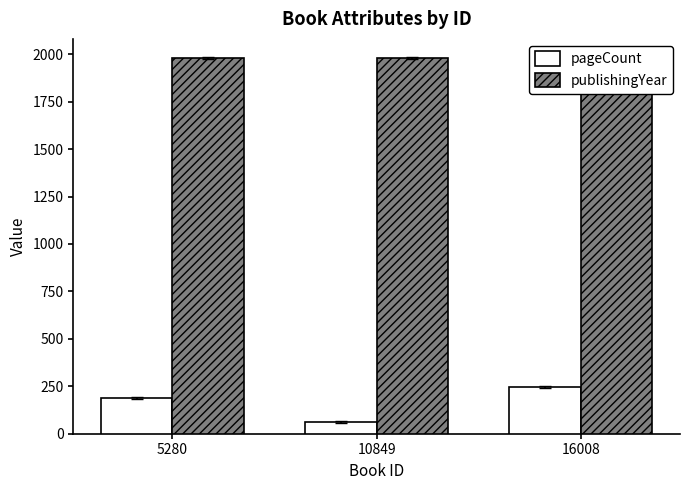

Does the chart contain any negative values?

No